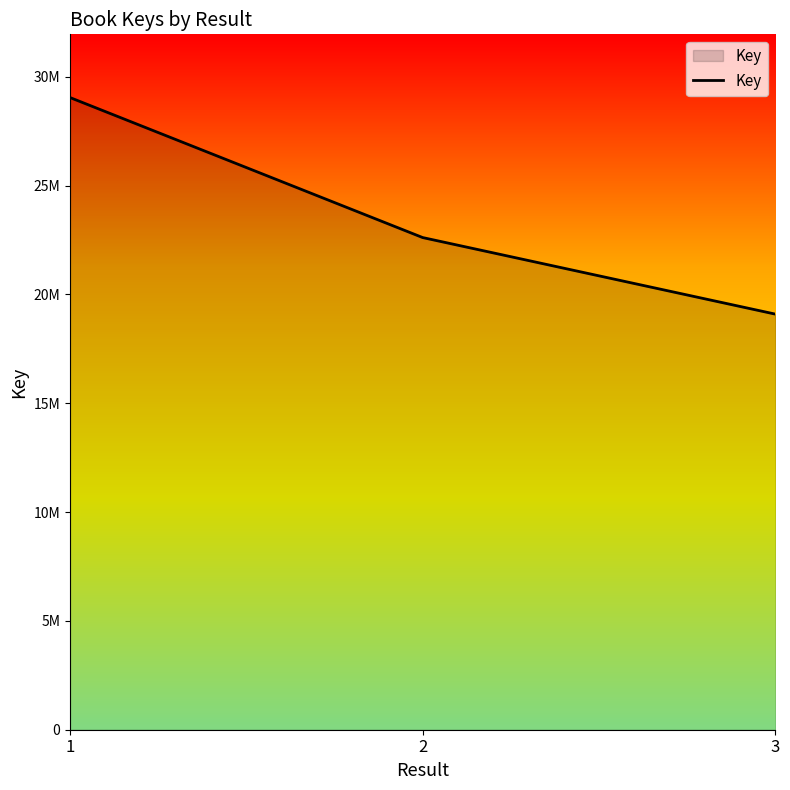

What is the average value?

23585646